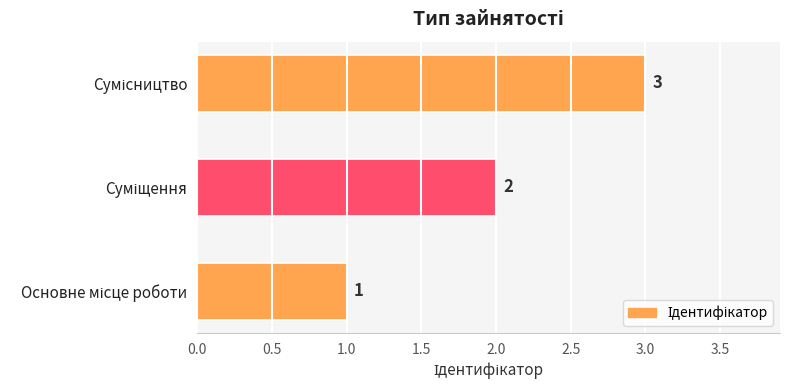

How many categories are shown in the chart?

3